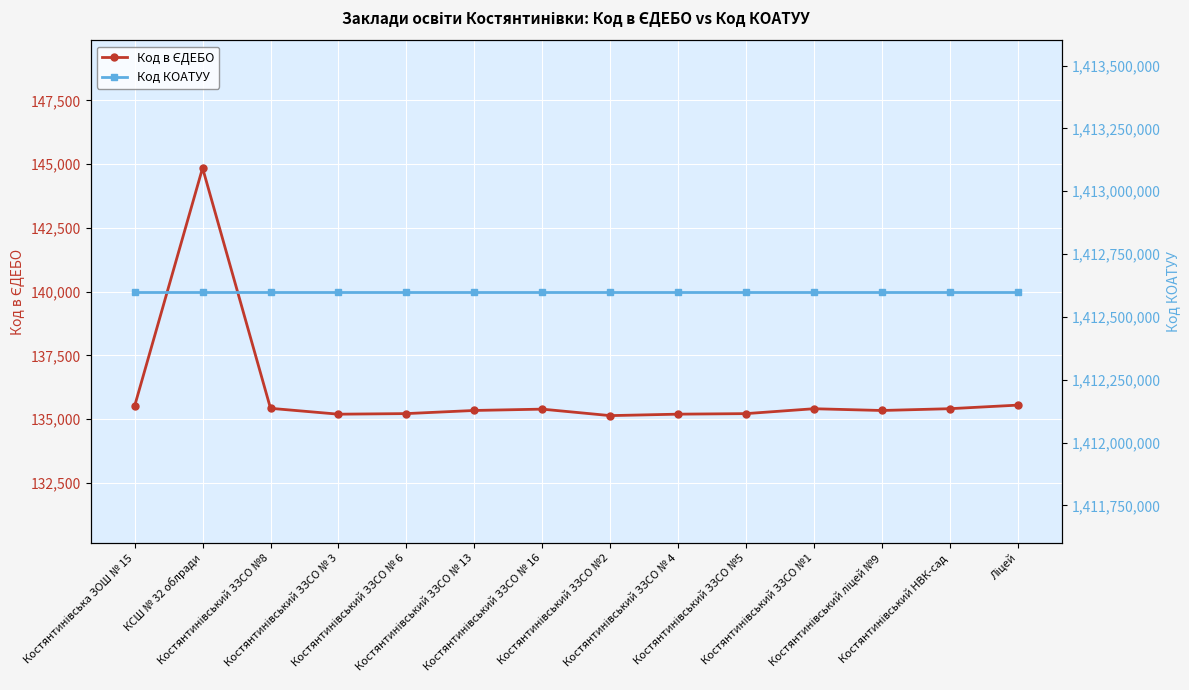

Which series changed the most between Костянтинівський ЗЗСО № 6 and Костянтинівський ЗЗСО №2?

Код в ЄДЕБО